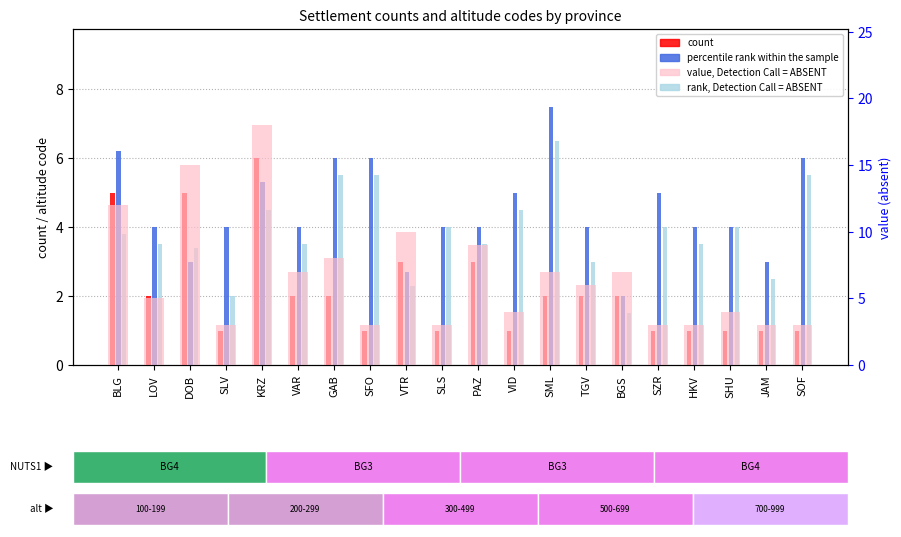

What is the difference between the maximum and second lowest values in the value, Detection Call = ABSENT series?

15.0